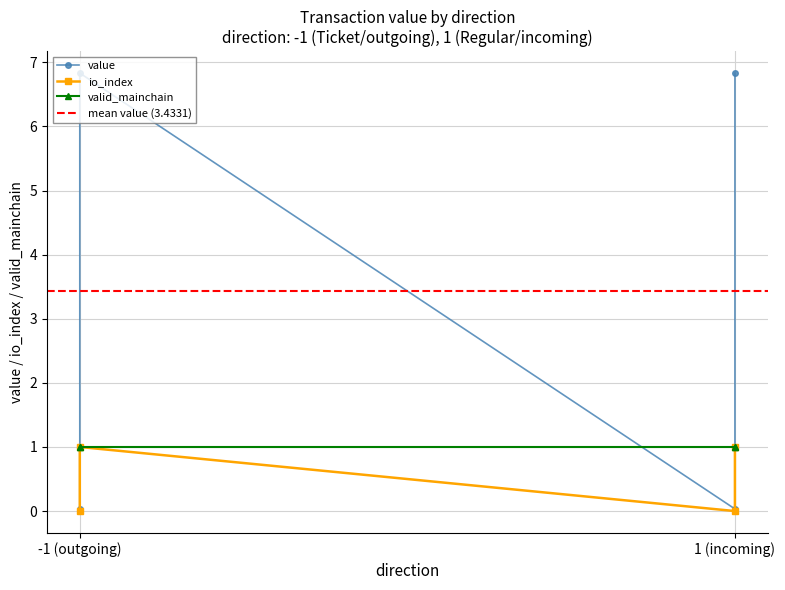

List the labels in order of value value, smallest first.

-1 (outgoing), 1 (incoming), -1 (outgoing), 1 (incoming)